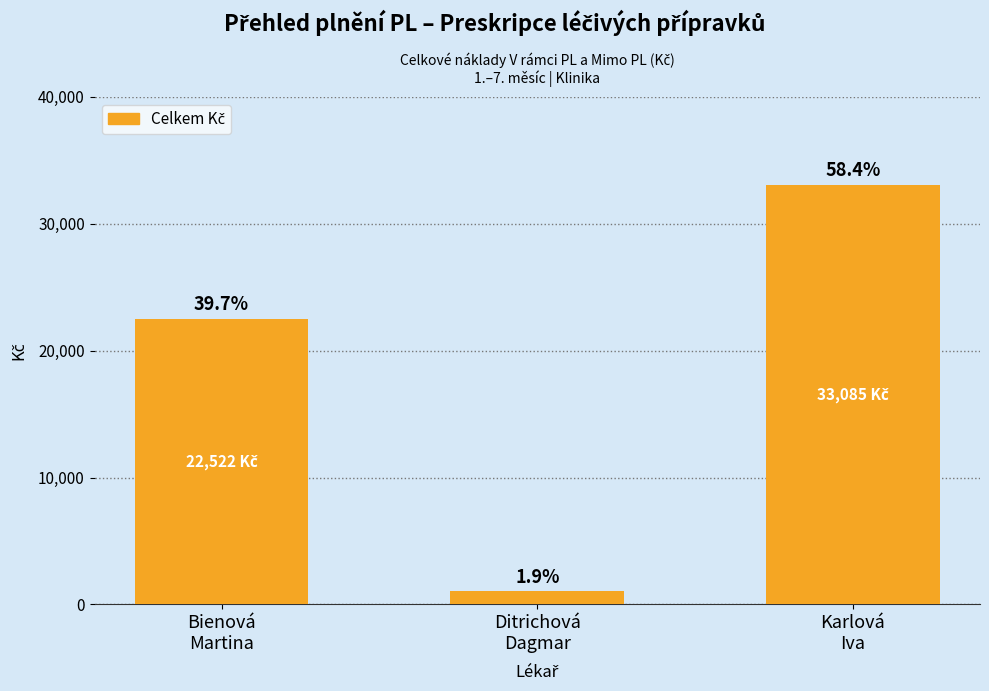

What position from the right is Karlová
Iva?

1